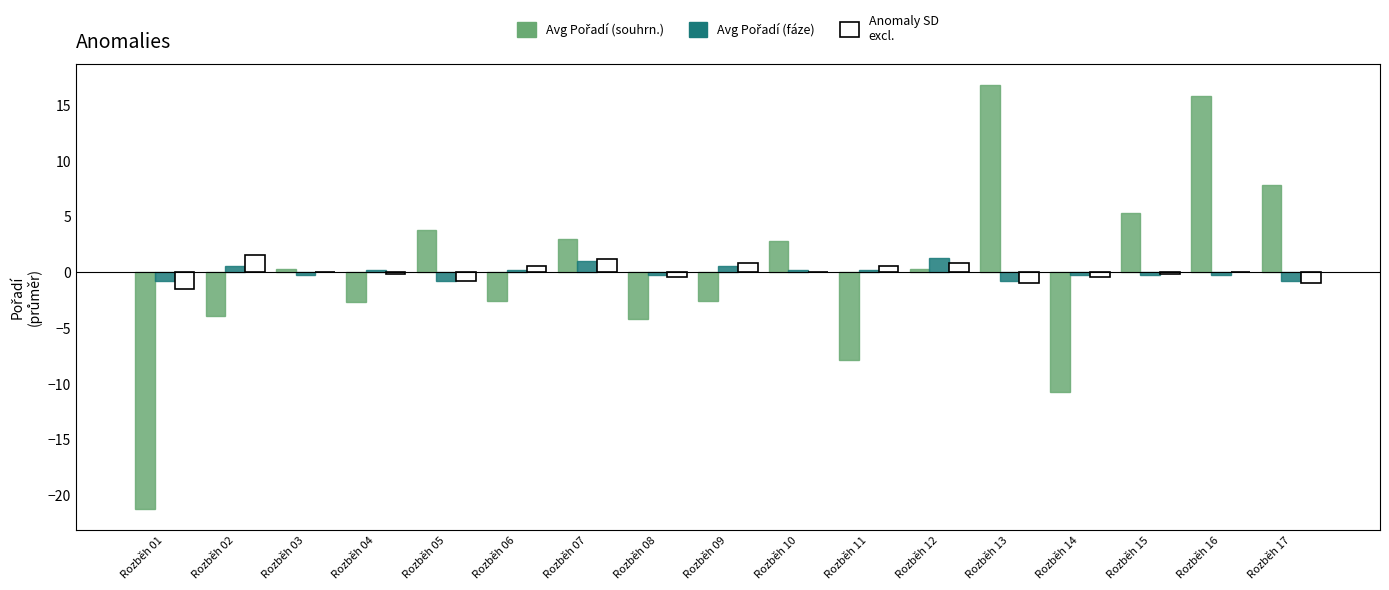

True or false: Anomaly SD excl. has a value of -1.0 at Rozběh 13.

True